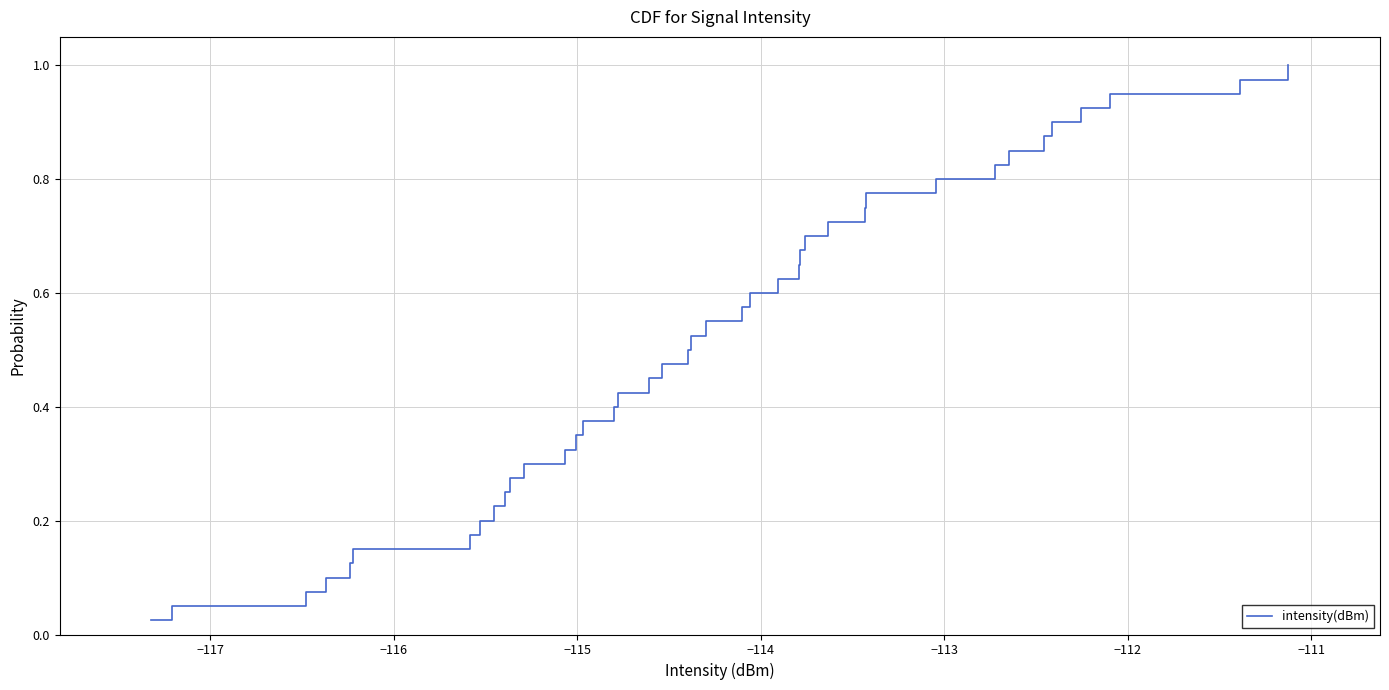

Is this an area chart (filled region under the line)?

No